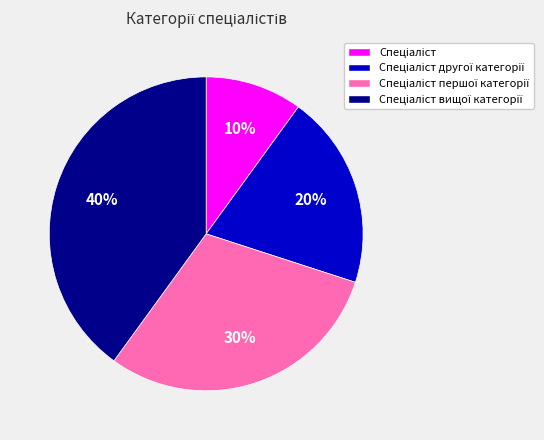

To the nearest percent, what is the difference between the largest and smallest slice percentages?

30%